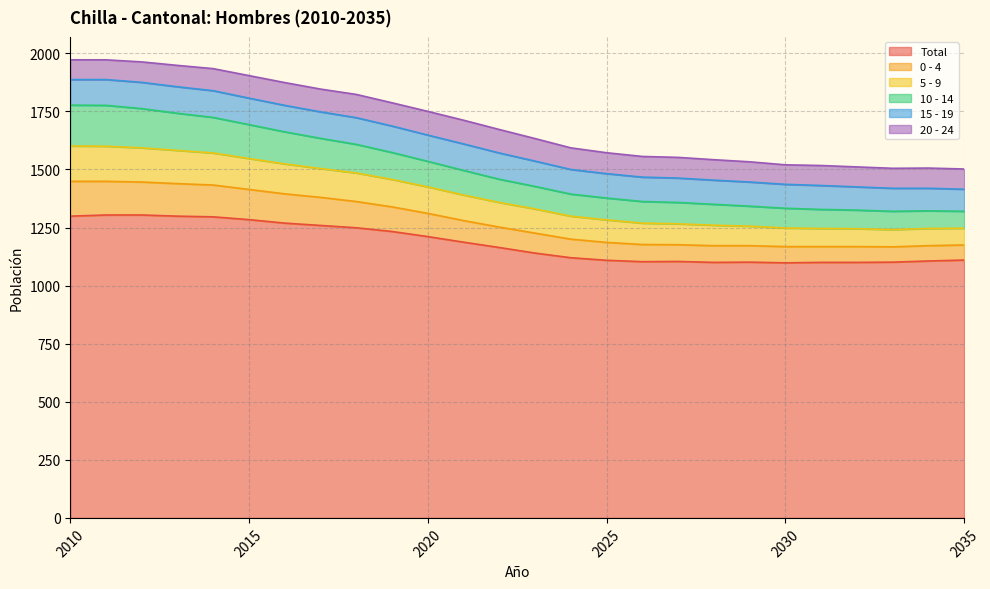

True or false: 10 - 14 and 0 - 4 intersect in this chart.

False